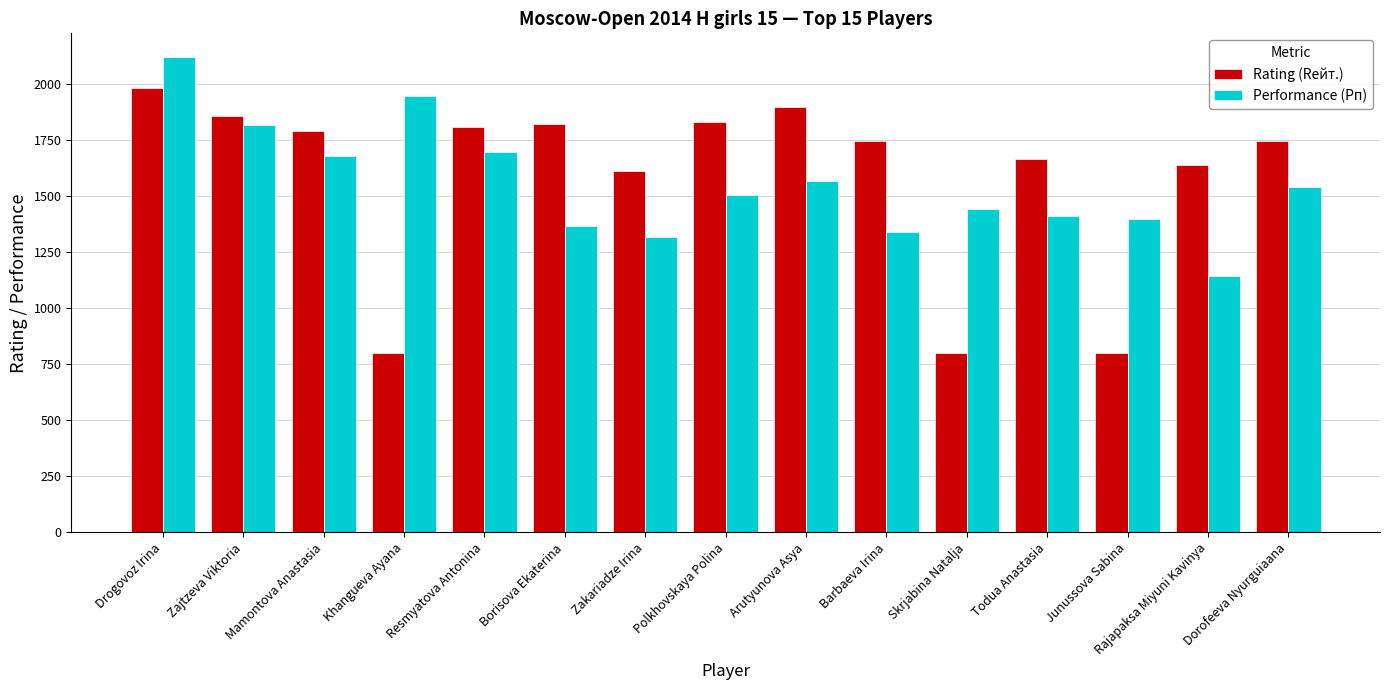

At which category is the sum across all series the highest?

Drogovoz Irina